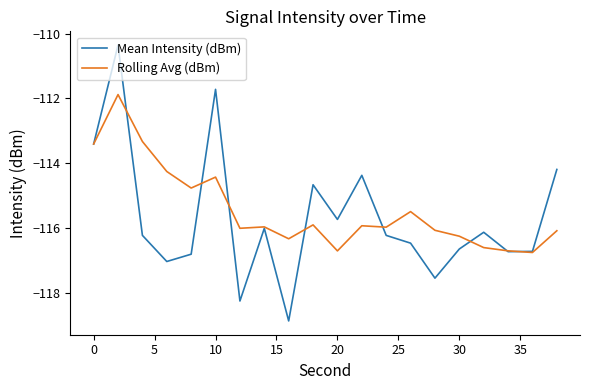

Which series has the largest range (max minus min)?

Mean Intensity (dBm)